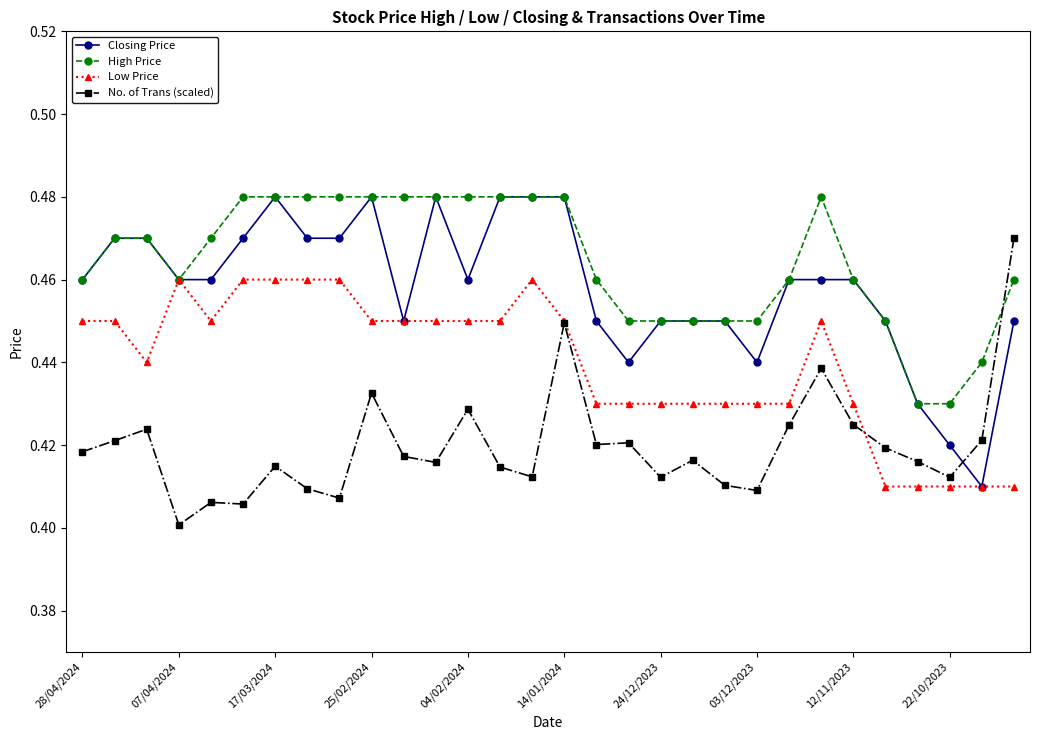

True or false: Closing Price has more than 1 points higher than both neighbors.

True